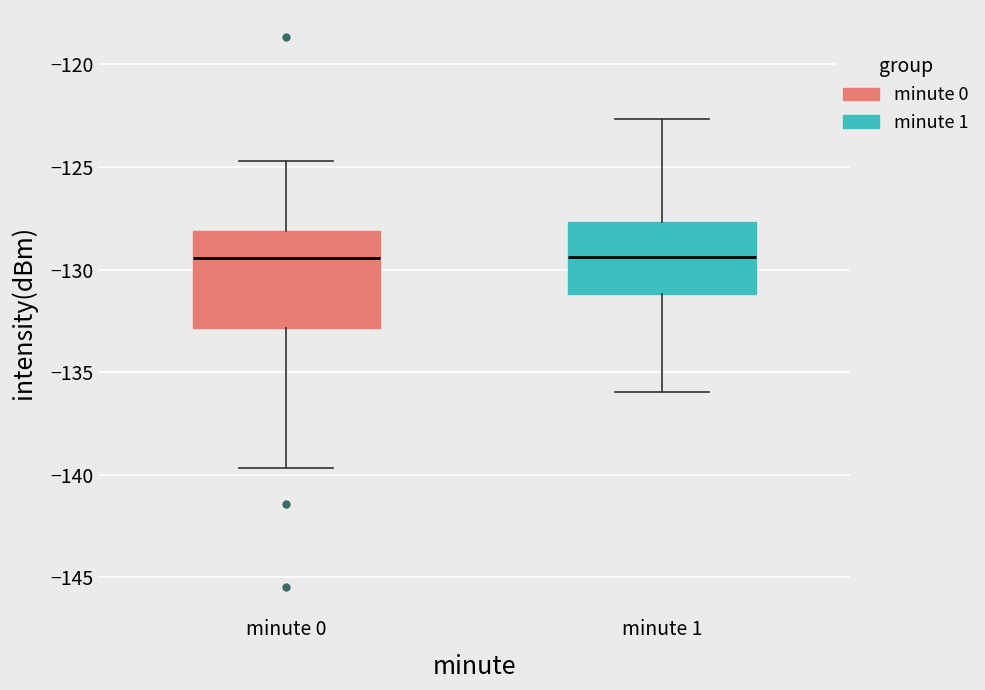

Reading left to right, transcribe this box plot: for each box, give where its median line is, the range the box spans, and where its two whiskers end, as read against the y-axis. The values are not printed on the chart, so give them approximately, as read against the axis.

minute 0: median -129.5, box -133.0 to -128.0, whiskers -139.5 to -124.5
minute 1: median -129.5, box -131.0 to -127.5, whiskers -136.0 to -122.5